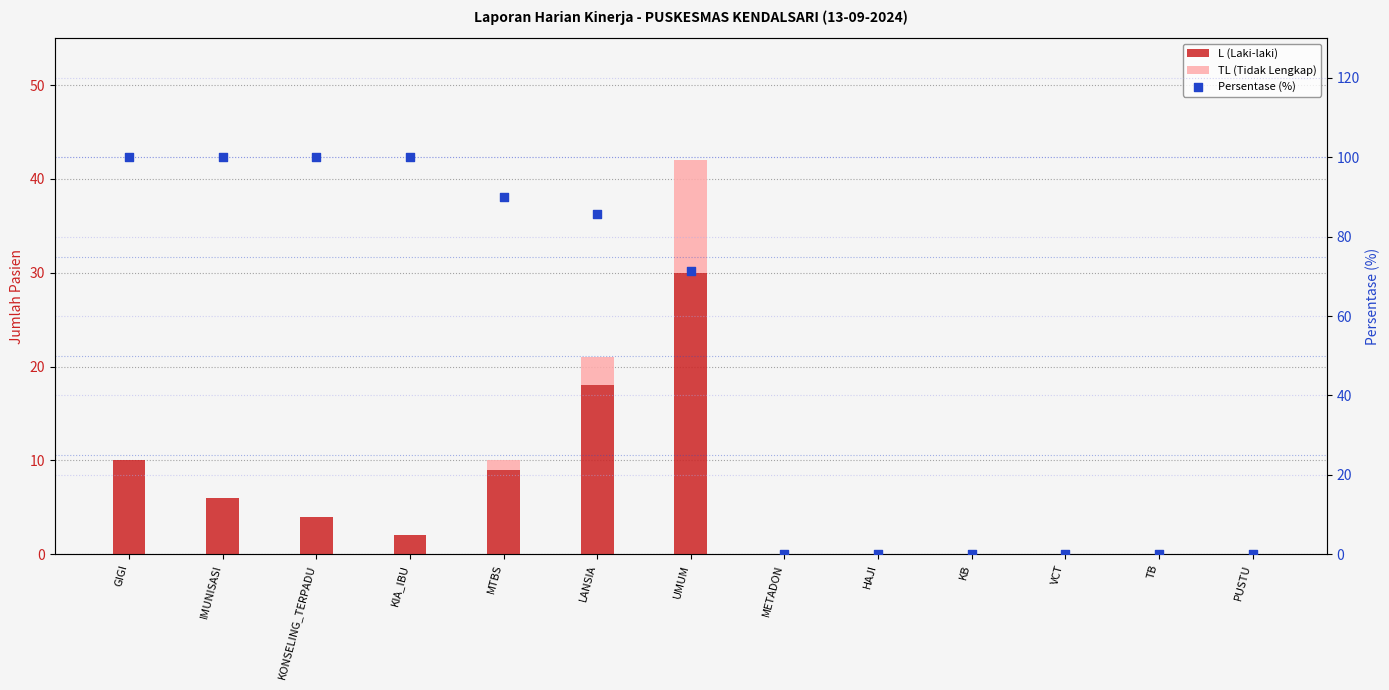

Which series has the largest Y range (max minus min)?

Persentase (%)